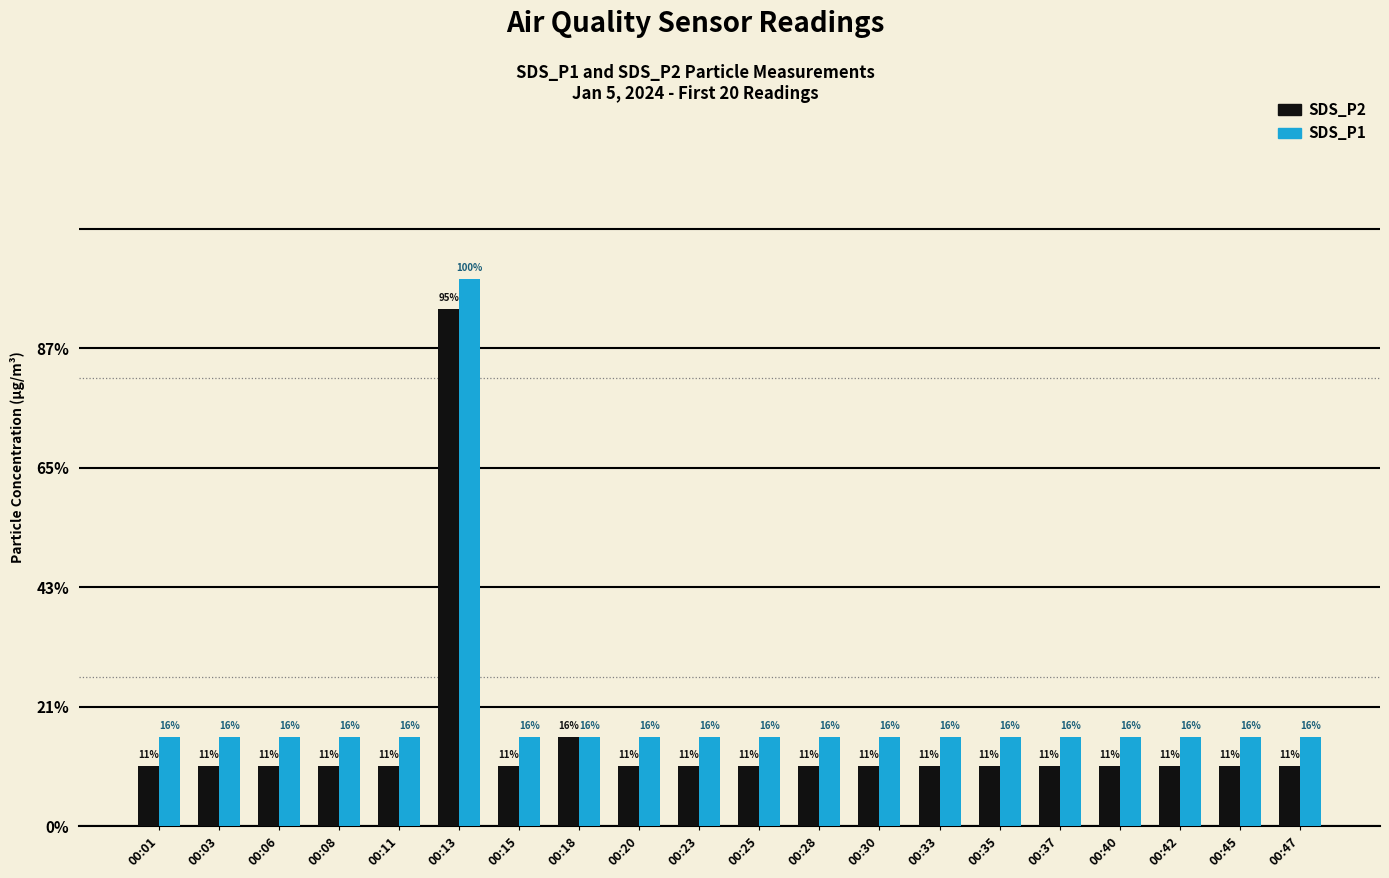

What are all the series names shown in the legend?

SDS_P2, SDS_P1